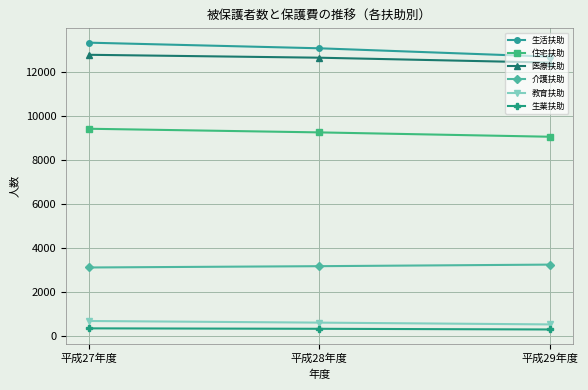

Does the chart display data point markers on the line(s)?

Yes